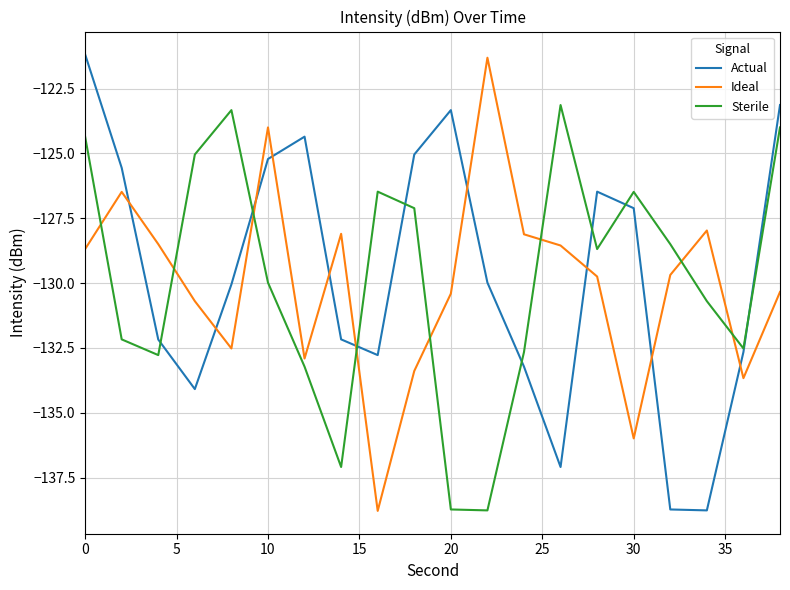

How many intersections are there between Actual and Sterile?

8